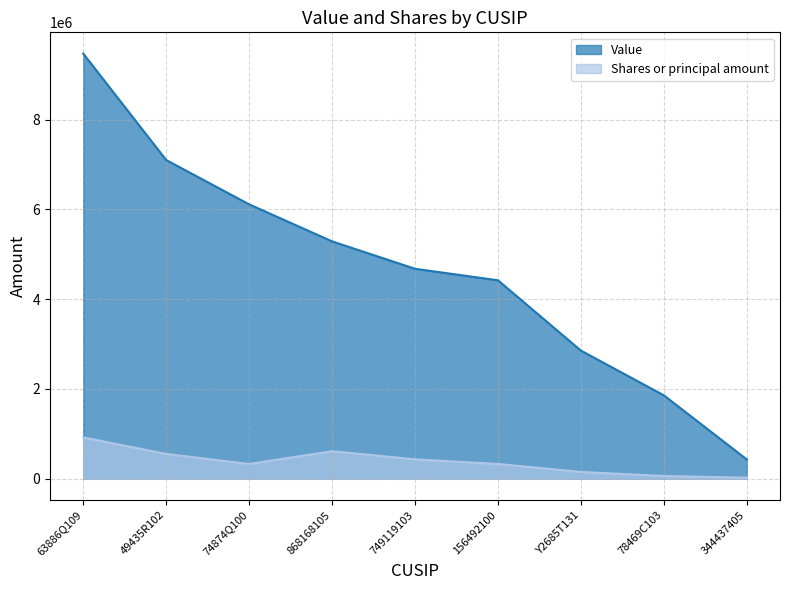

Reading left to right, extract all data points from this chart.

Value: 9473000	7102000	6114000	5289000	4678000	4422000	2855000	1858000	429000
Shares or principal amount: 921469	552717	329055	613574	432793	329287	151203	60736	24256